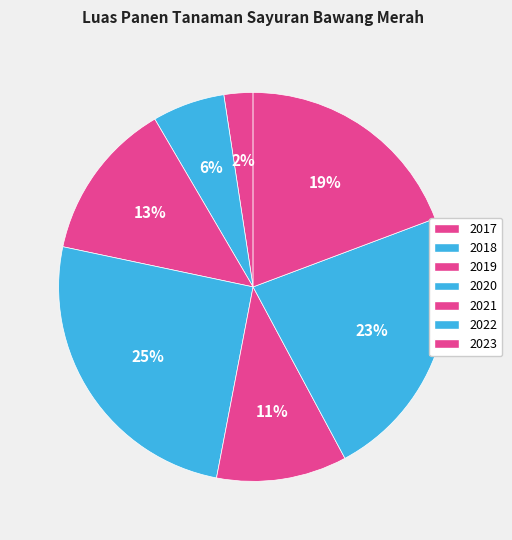

How many segments does this pie chart have?

7